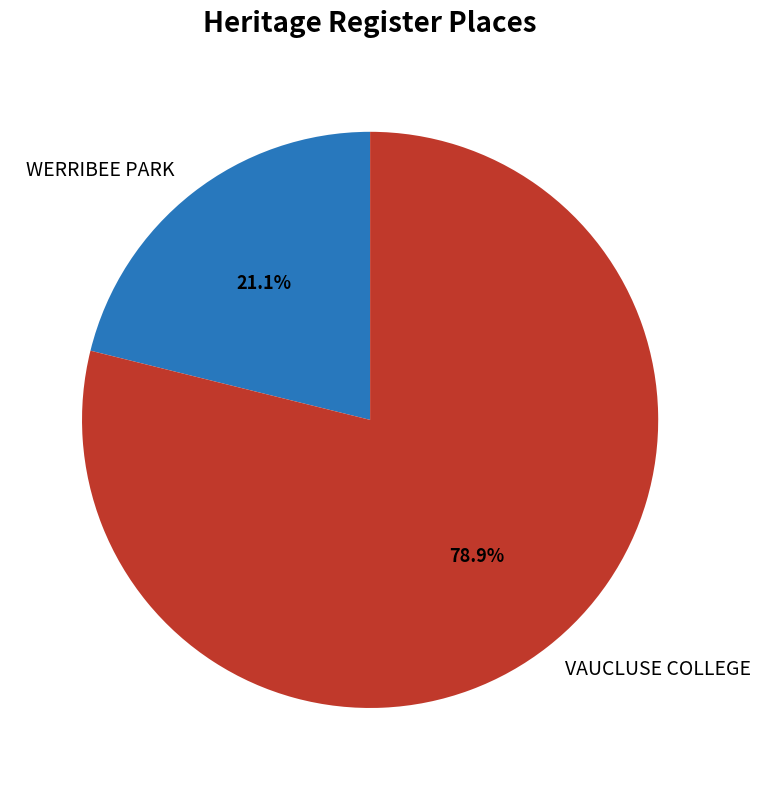

Count the number of slices in the pie.

2